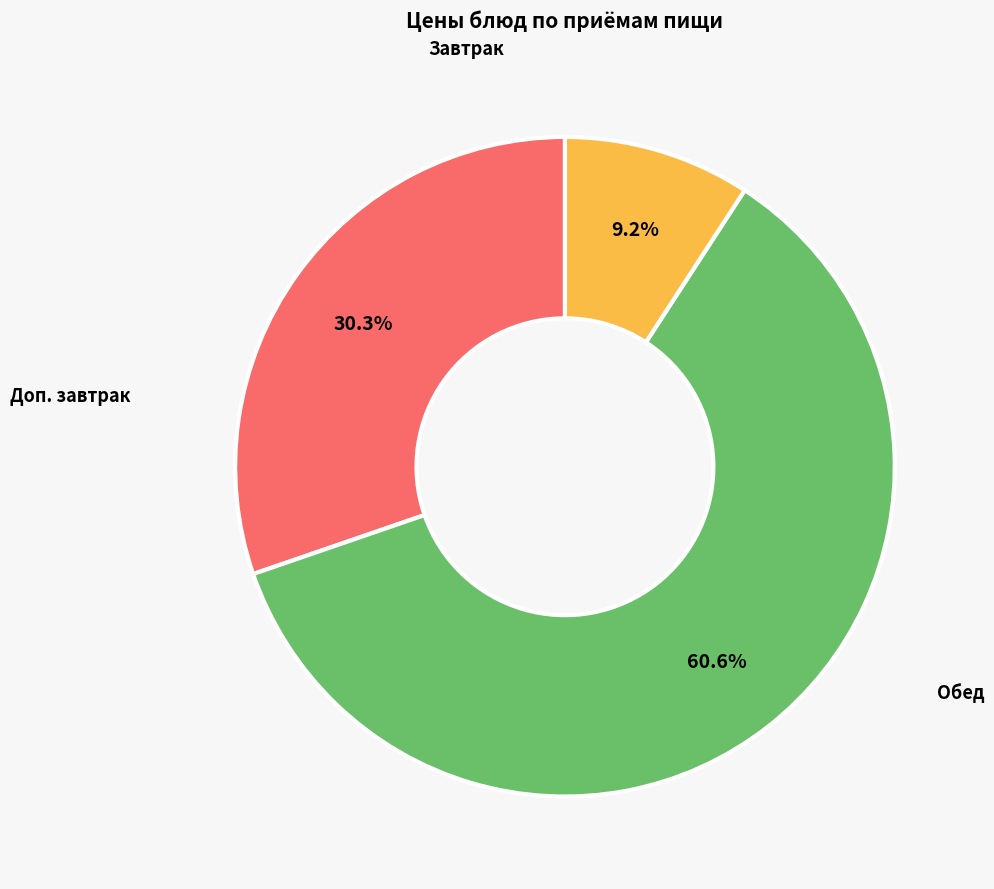

Is there a majority slice in this chart?

Yes